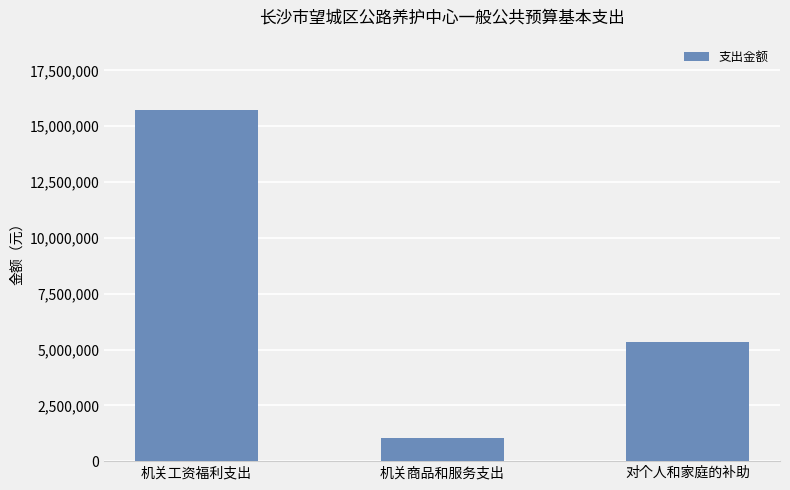

Count the values in the range 1020000 to 15732618.

3